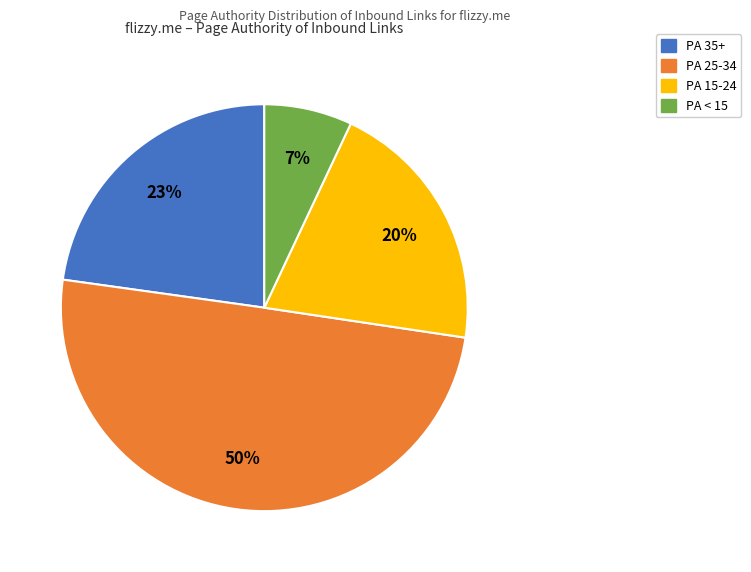

To the nearest percent, what is the average slice percentage?

25%